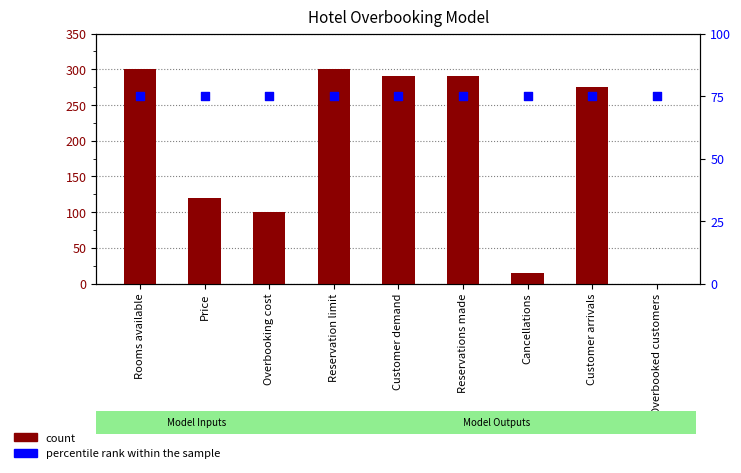

What is the total value across all series at Overbooked customers?

75